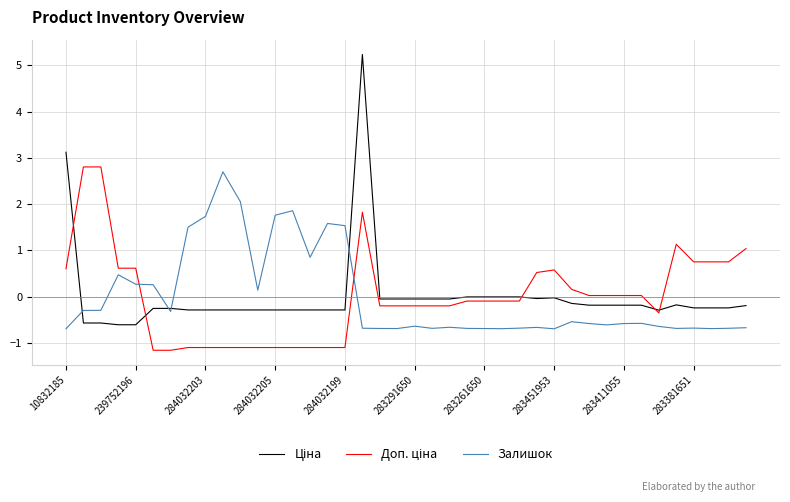

What is the maximum value shown in the chart?

5.2